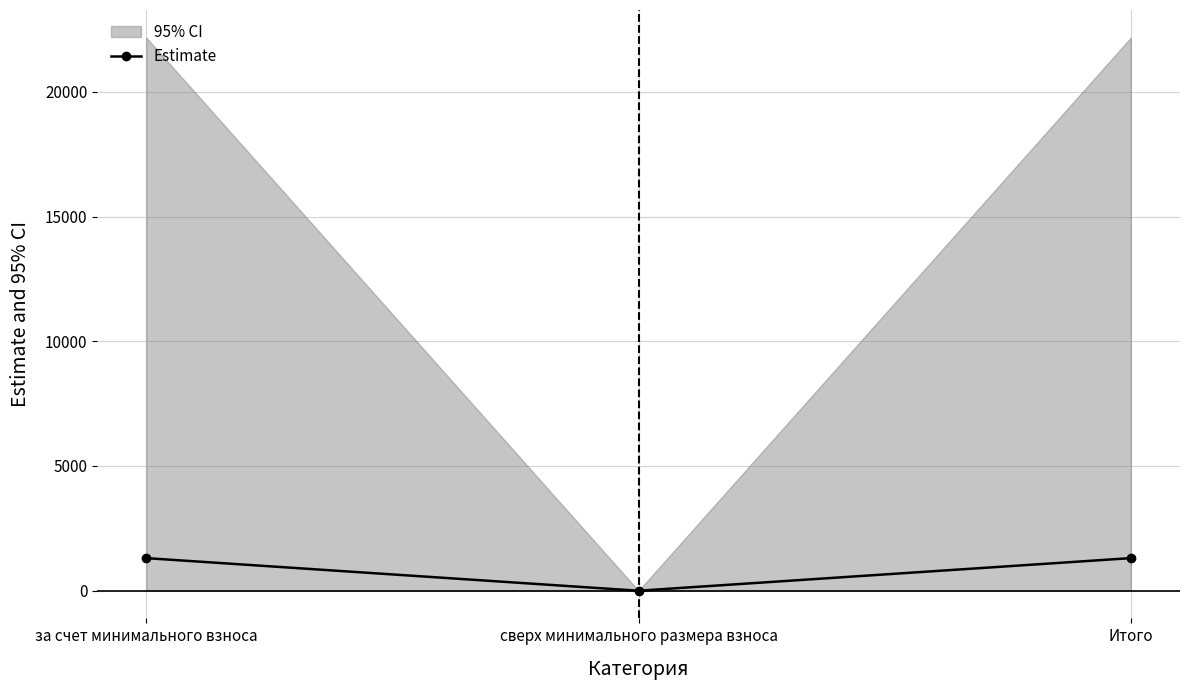

How many lines are shown in the chart?

1